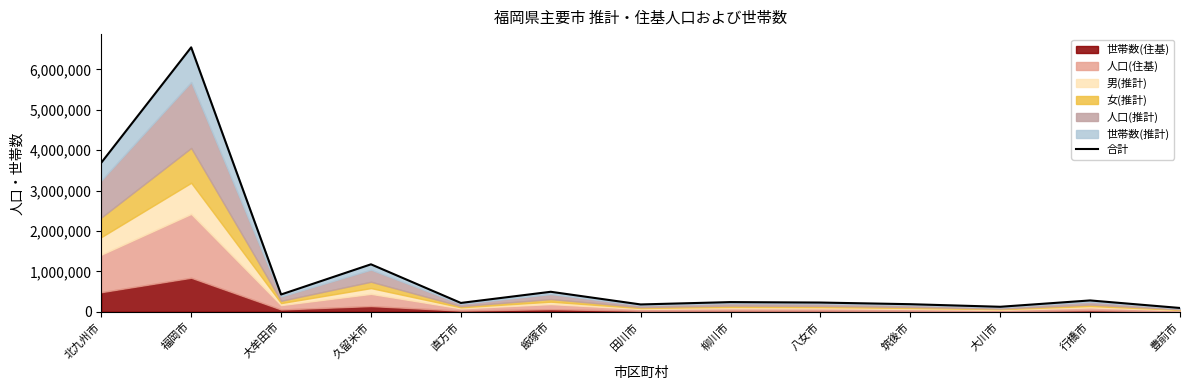

What is the sum of the values at 久留米市 and 八女市?

1401792